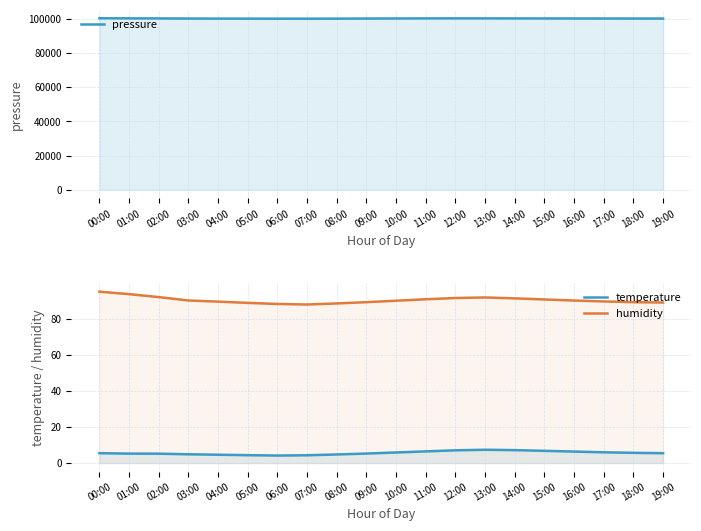

What is the label of the 20th point from the right?

00:00